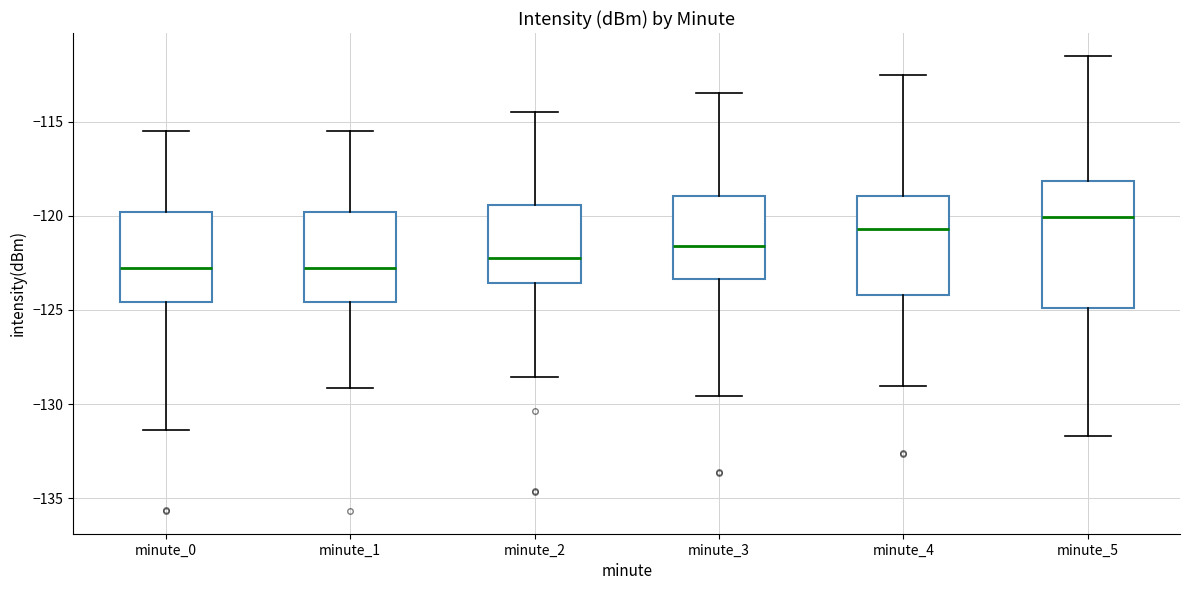

Reading left to right, transcribe this box plot: for each box, give where its median line is, the range the box spans, and where its two whiskers end, as read against the y-axis. The values are not printed on the chart, so give them approximately, as read against the axis.

minute_0: median -123.0, box -124.5 to -120.0, whiskers -131.5 to -115.5
minute_1: median -123.0, box -124.5 to -120.0, whiskers -129.0 to -115.5
minute_2: median -122.5, box -123.5 to -119.5, whiskers -128.5 to -114.5
minute_3: median -121.5, box -123.5 to -119.0, whiskers -129.5 to -113.5
minute_4: median -120.5, box -124.0 to -119.0, whiskers -129.0 to -112.5
minute_5: median -120.0, box -125.0 to -118.0, whiskers -131.5 to -111.5